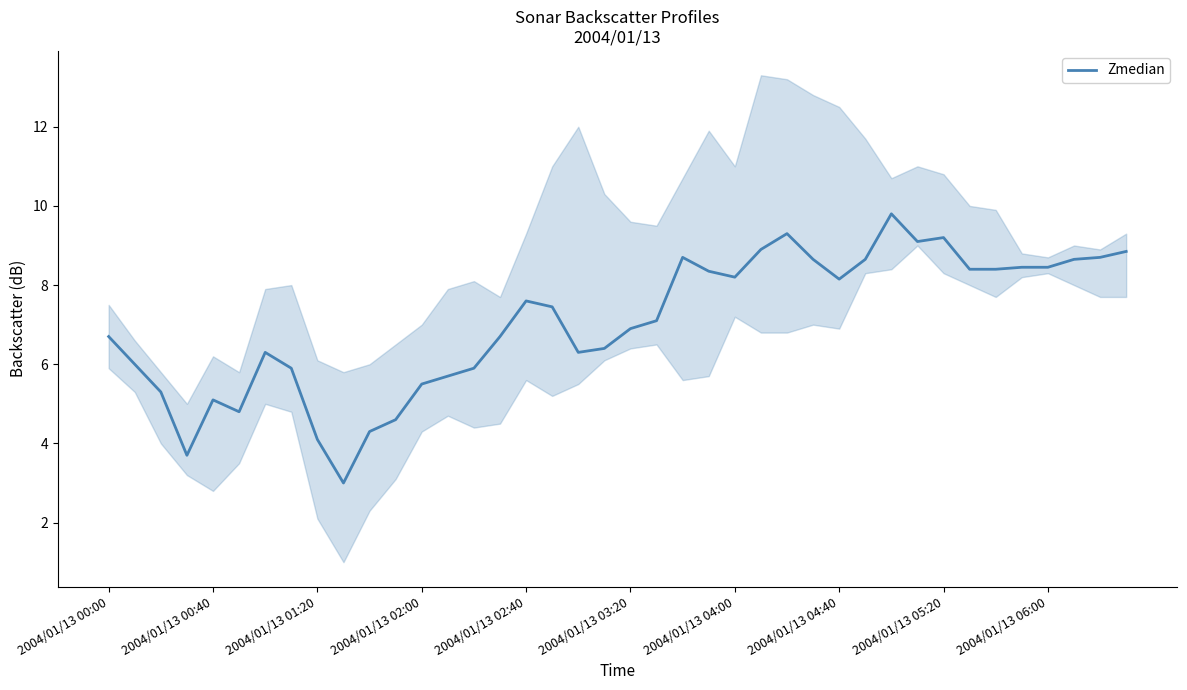

What is the lowest value of the Zmedian series?

3.0